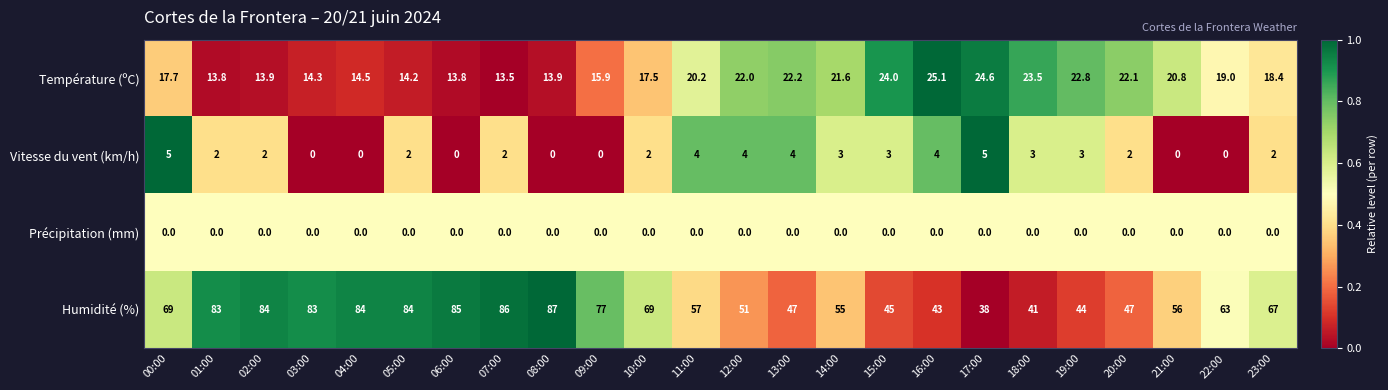

Is it true that Humidité (%) equals 67.0 at 23:00?

True